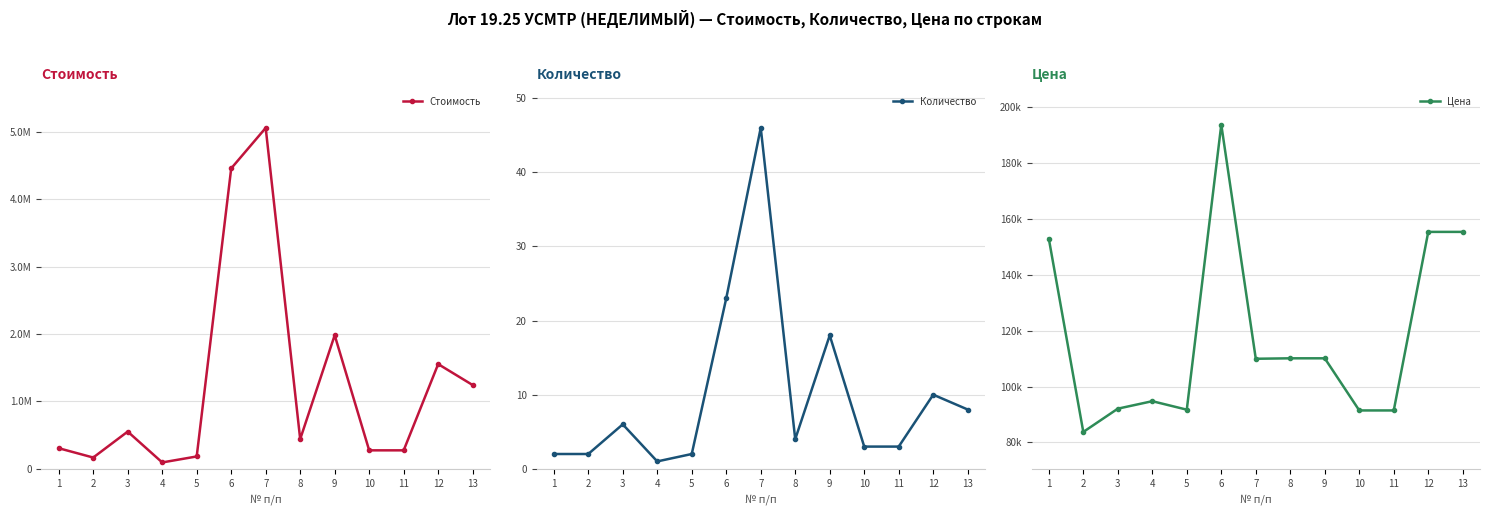

True or false: Стоимость and Цена cross at least once.

False